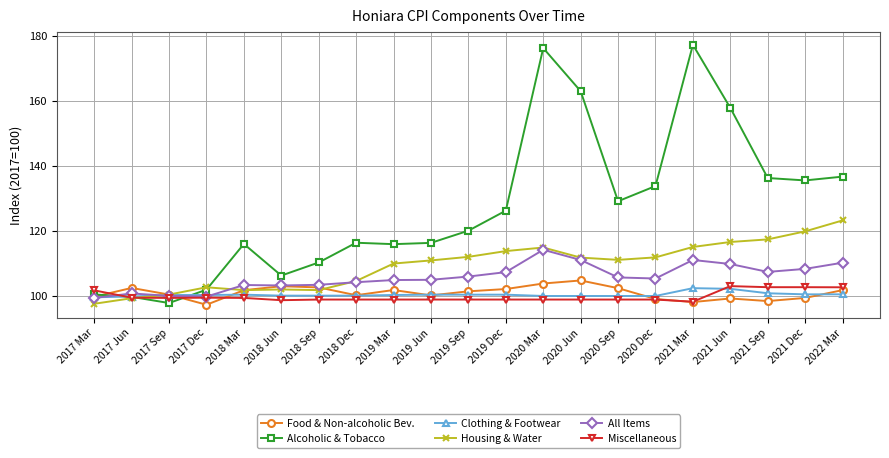

What is the total value across all series at 2018 Dec?

624.4